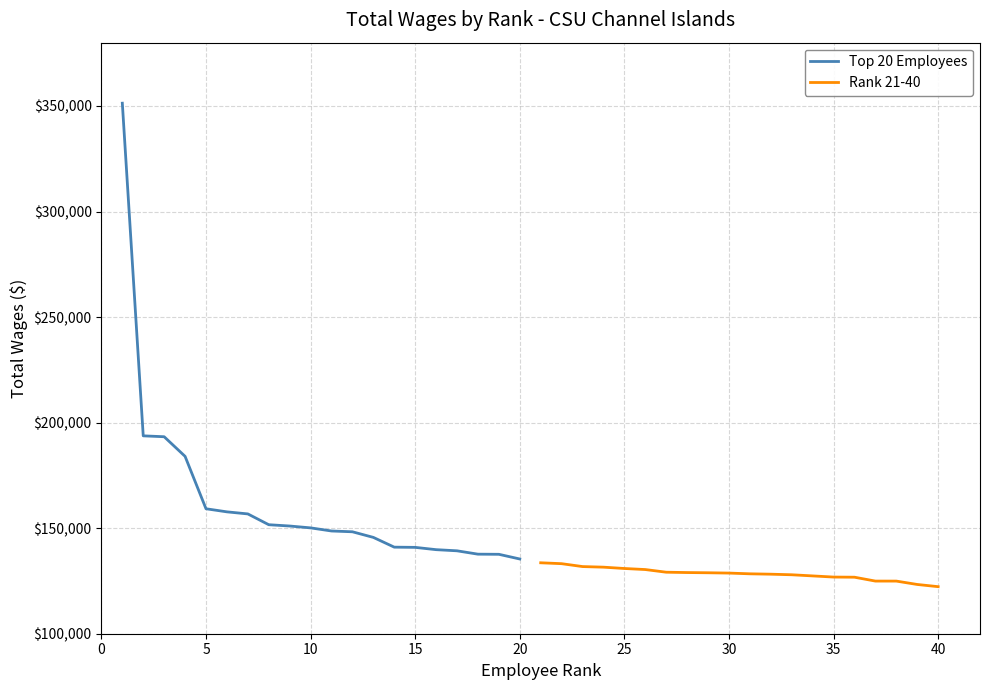

What are all the series names shown in the legend?

Top 20 Employees, Rank 21-40